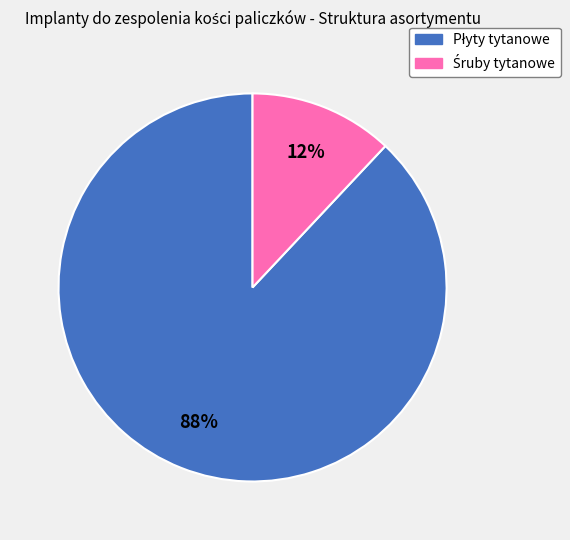

To the nearest percent, what is the average slice percentage?

50%